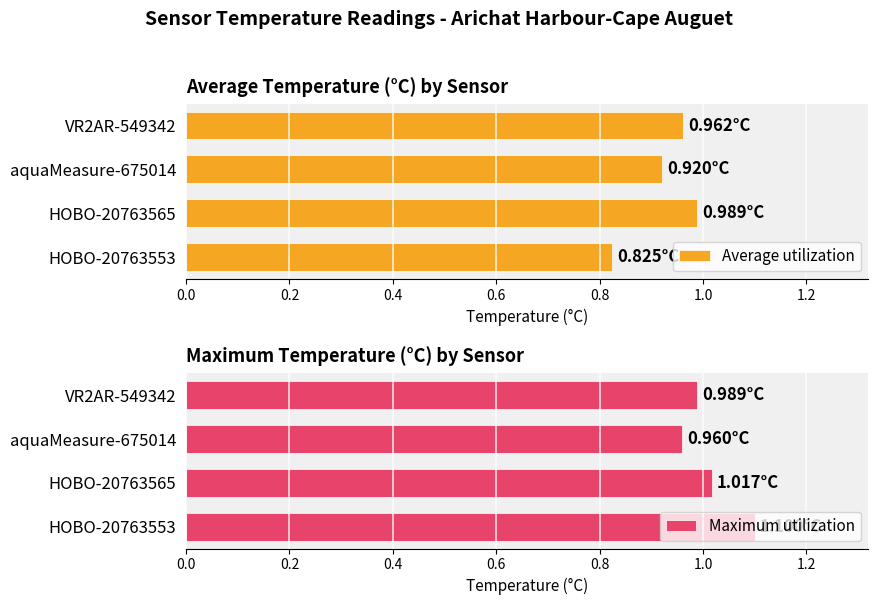

Is it true that Average utilization equals 1.0 at 0.2?

True